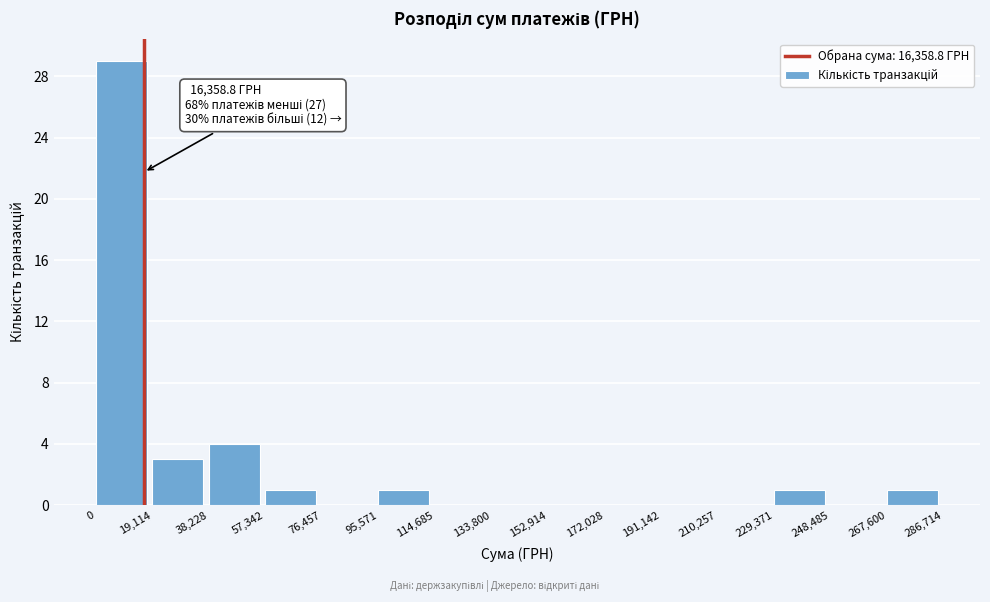

Which range on the x-axis has the tallest bar?

0 to 19,114